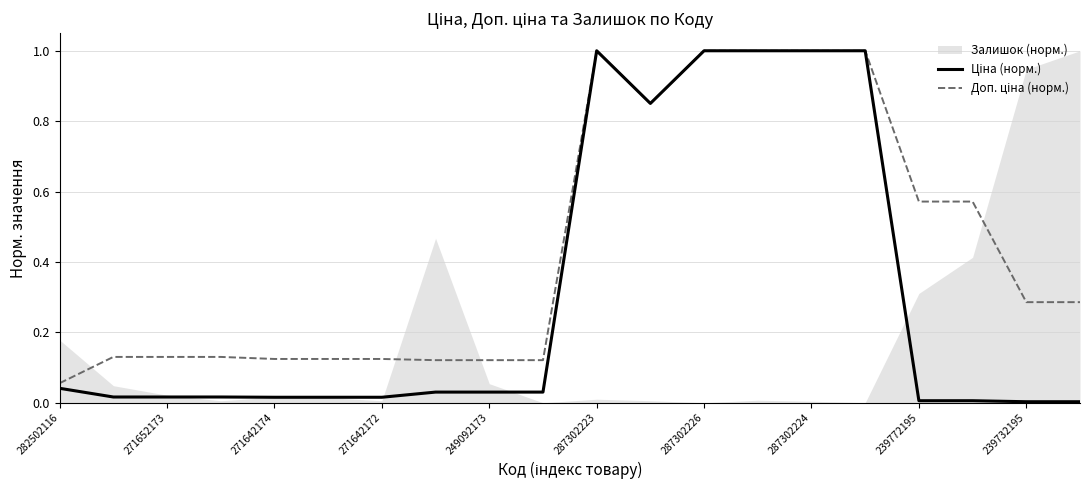

What is the average value of the Ціна (норм.) series?

0.3